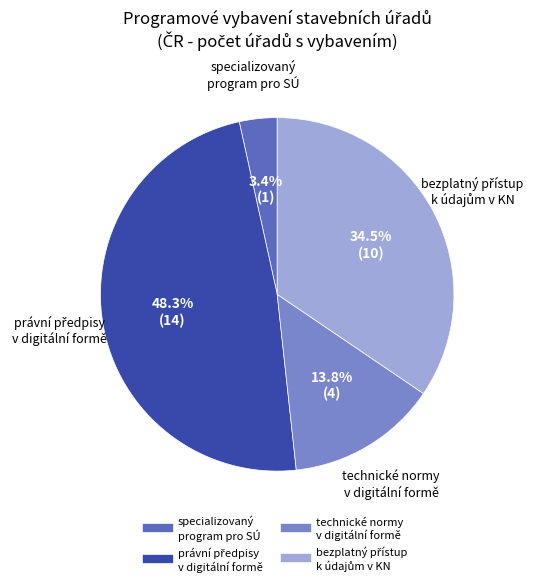

Does any single category account for the majority?

No